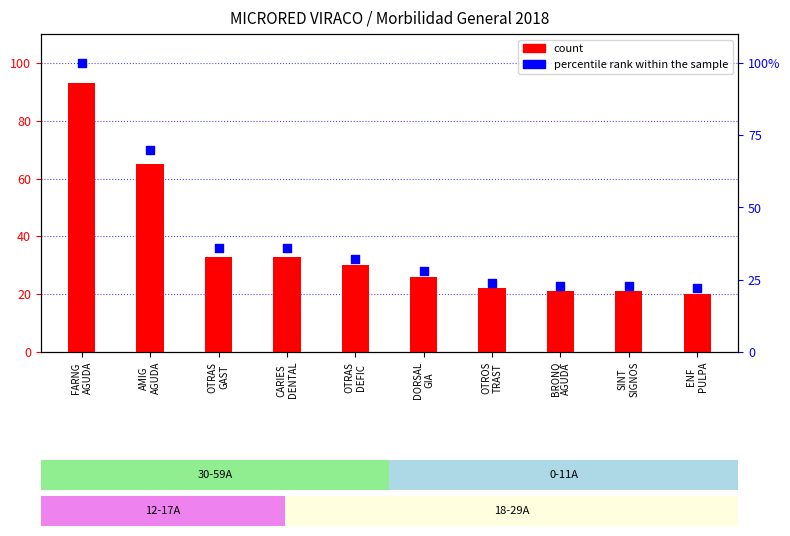

What is the total value across all series at ENF
PULPA?

42